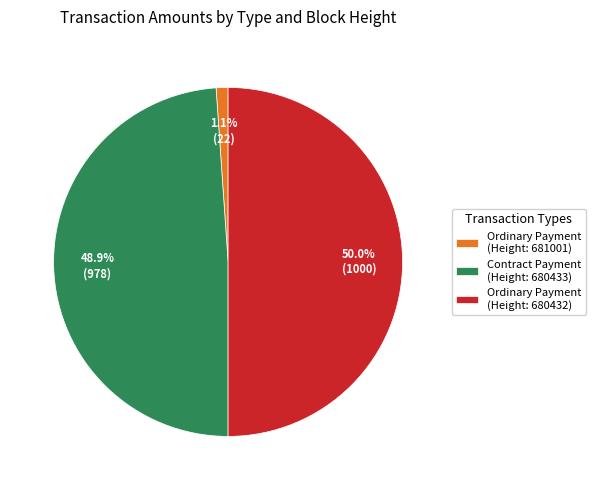

Is Contract Payment (Height: 680433) the majority of the pie?

No